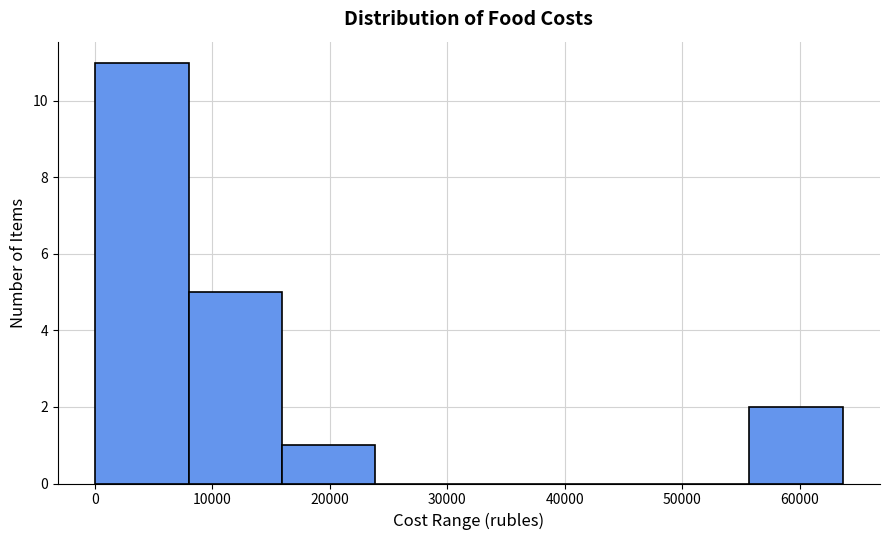

How tall is the bar that spans 56000 to 64000 on the x-axis? Neither the bar edges nor the heights are printed on the chart, so give them approximately, as read against the axes.

2